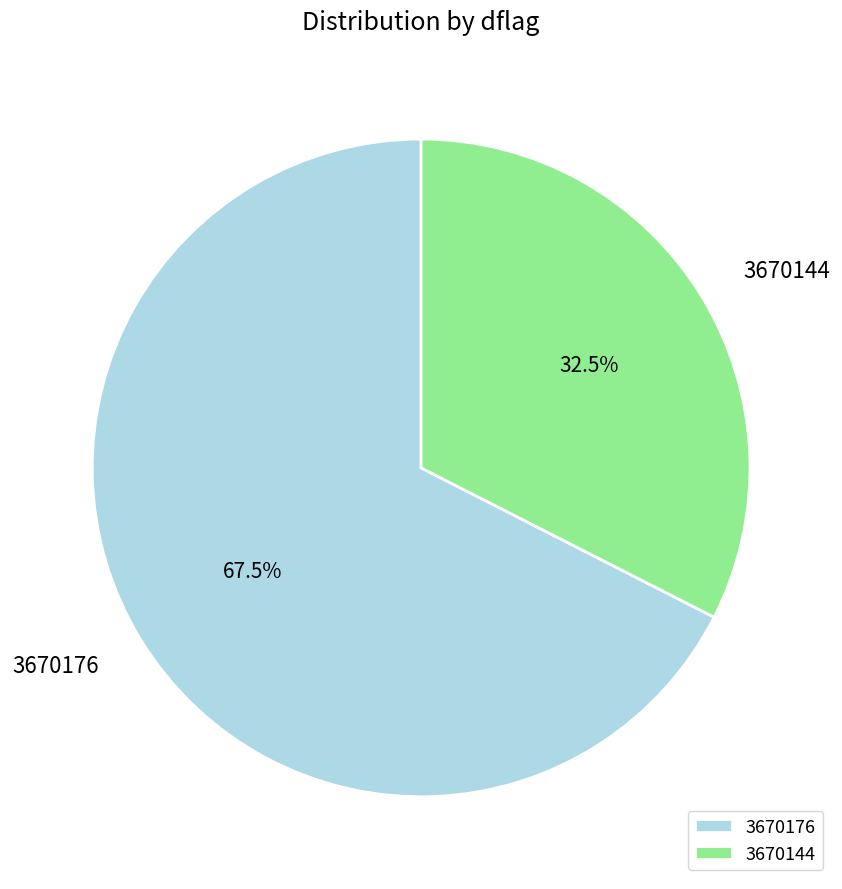

Which category has the smallest portion of the pie?

3670144